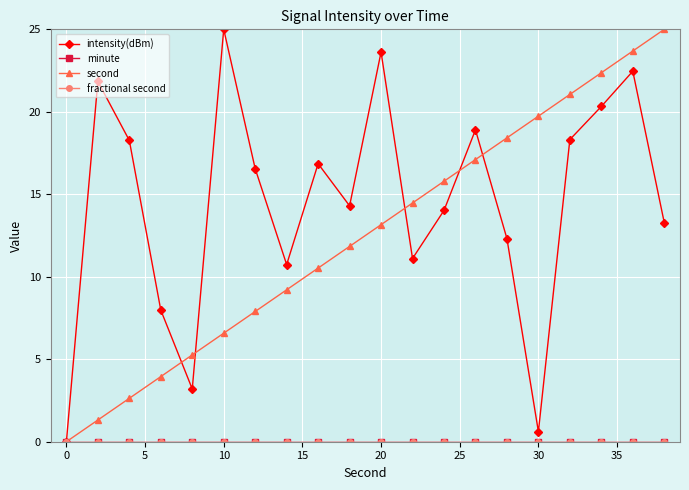

True or false: minute and intensity(dBm) cross at least once.

False